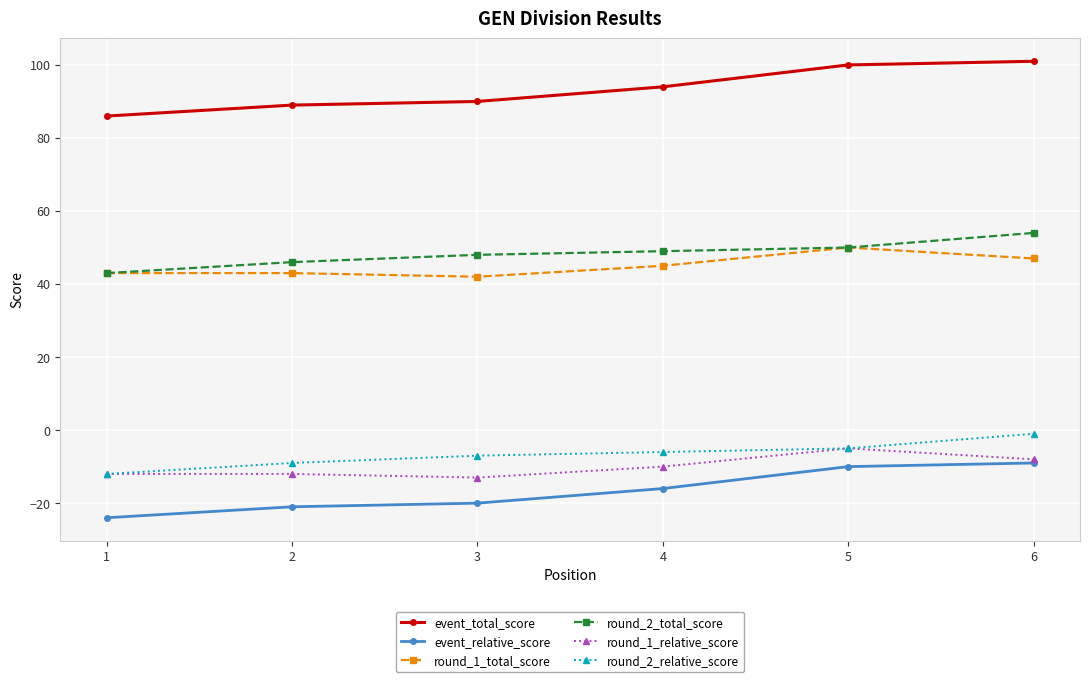

What is the value of the round_2_total_score point at the 1st from the left?

43